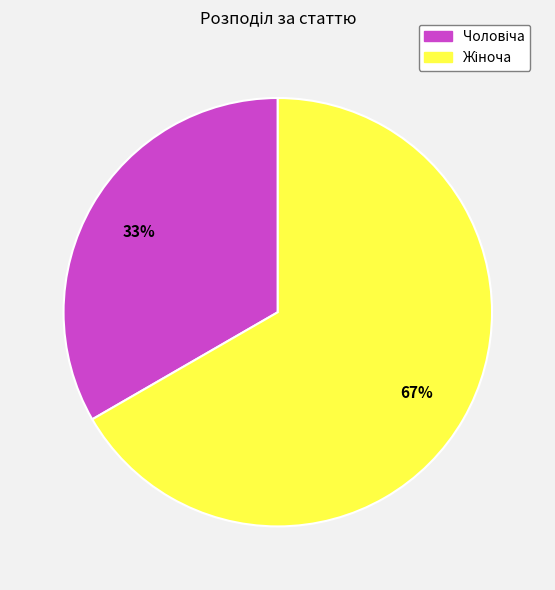

Is there a majority slice in this chart?

Yes